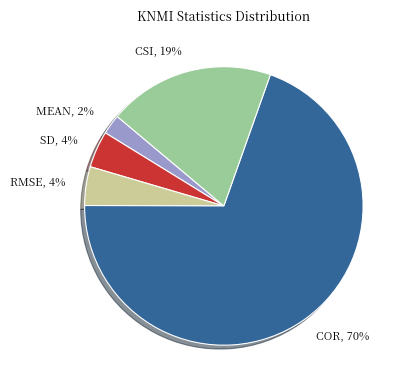

To the nearest percent, what is the difference between the RMSE and CSI slice percentages?

15%